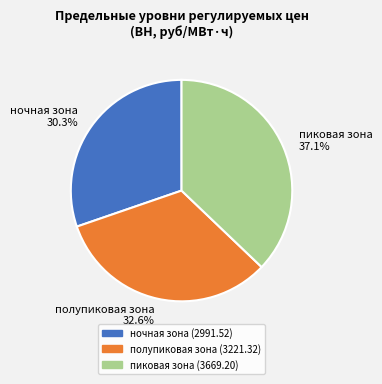

What percentage is the ночная зона slice, to the nearest percent?

30%